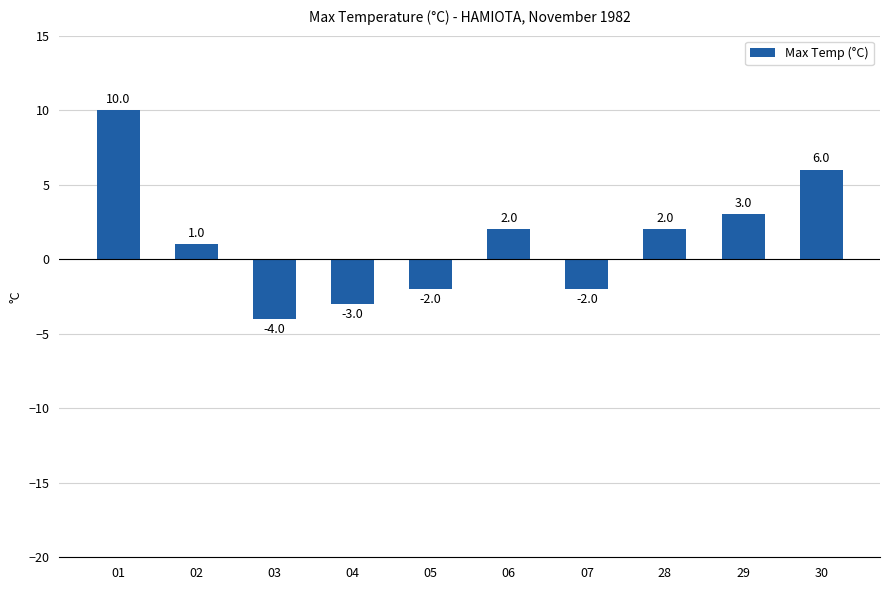

What is the change in value from 06 to 29?

+1